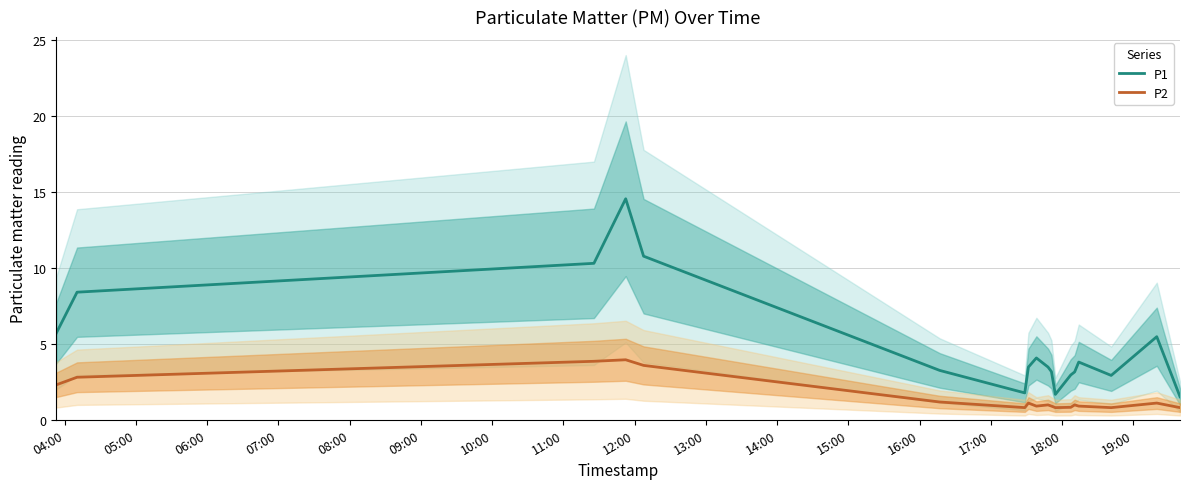

Does the chart have visible grid lines?

Yes